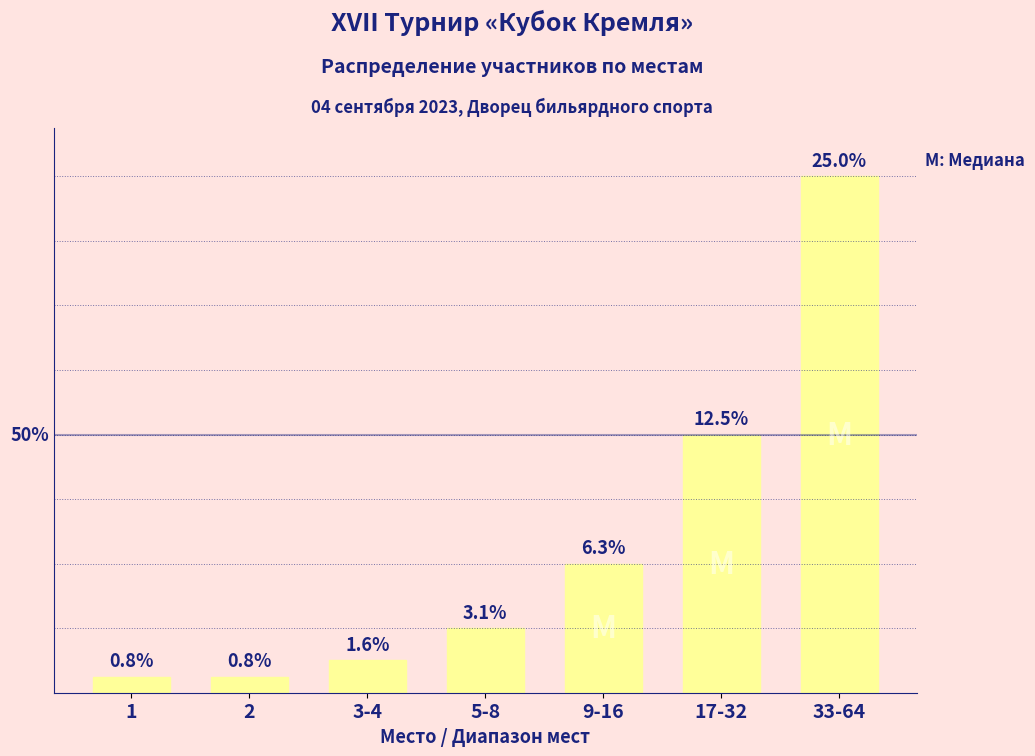

What is the average value?

9